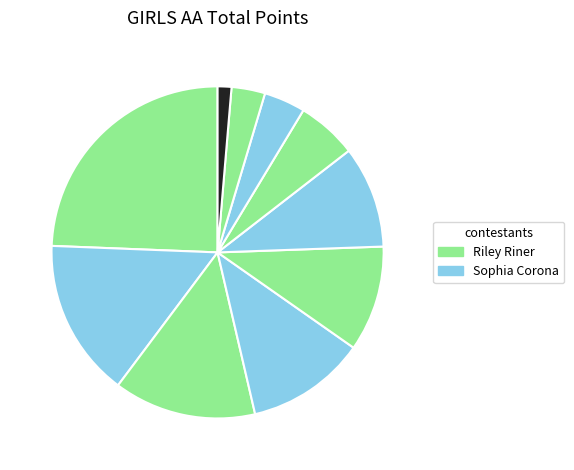

Count the number of slices in the pie.

10